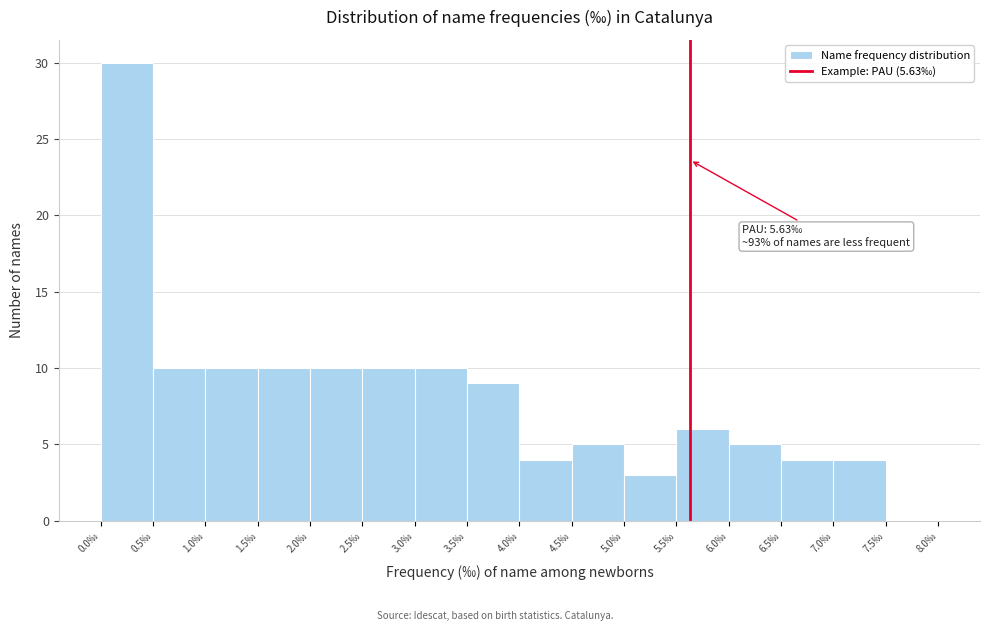

Which range on the x-axis has the tallest bar?

0.0 to 0.5